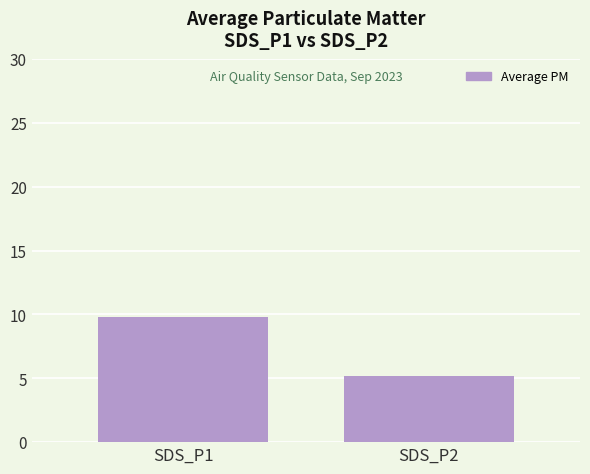

True or false: the data shows 5.2 at SDS_P2.

True